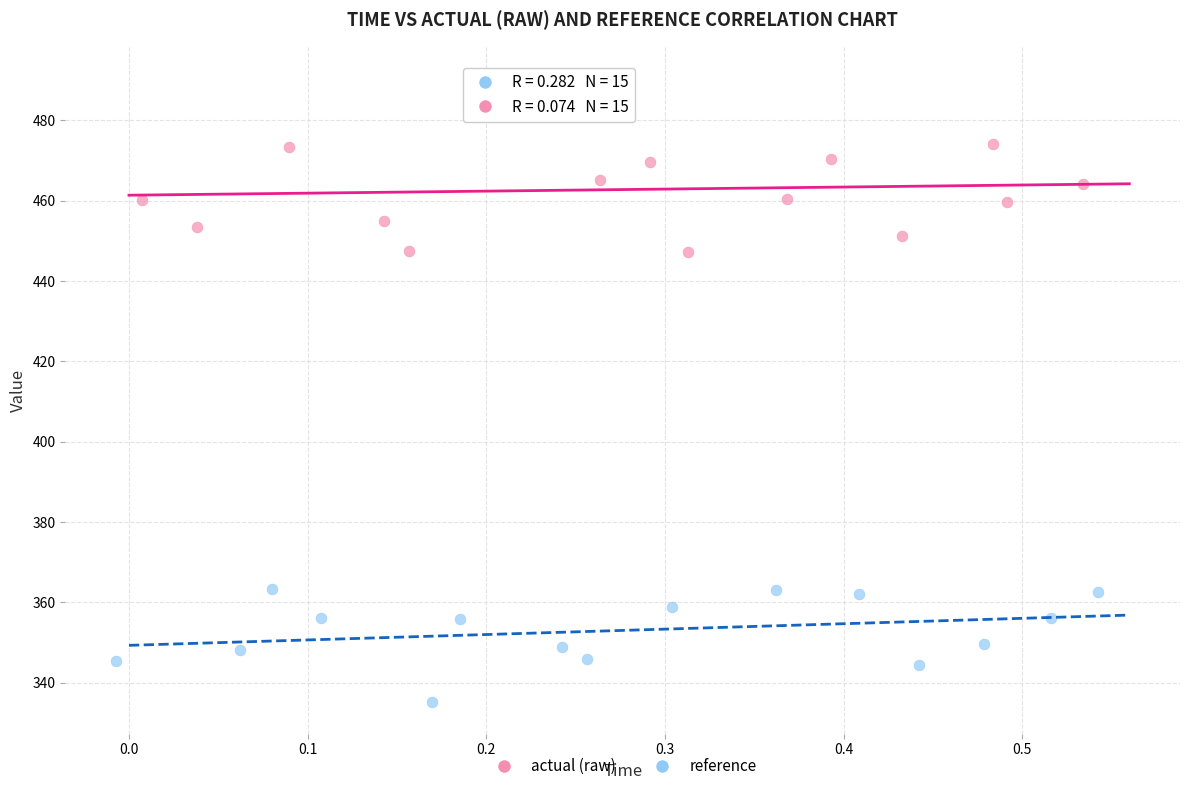

Which series contains the lowest Y value?

reference